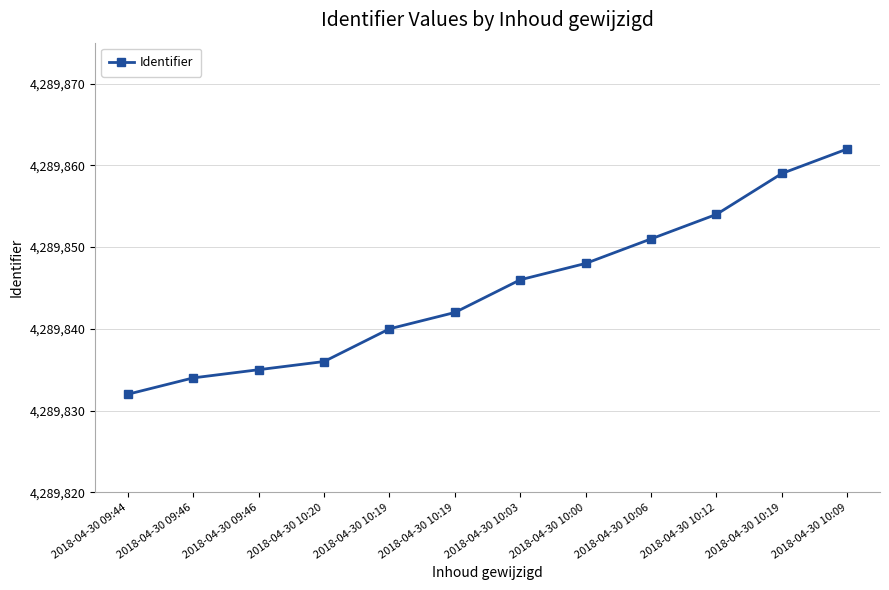

What is the value of the 2nd point from the left?

4289834